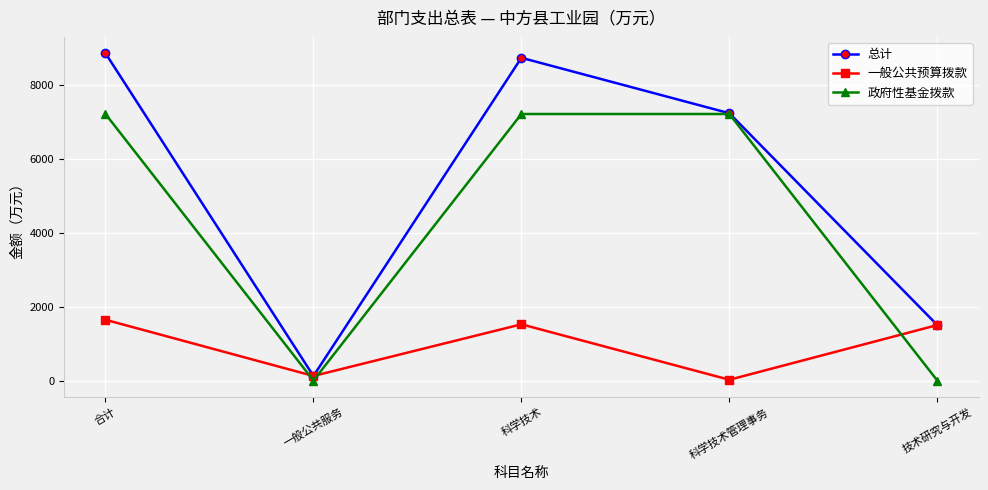

How many lines are shown in the chart?

3